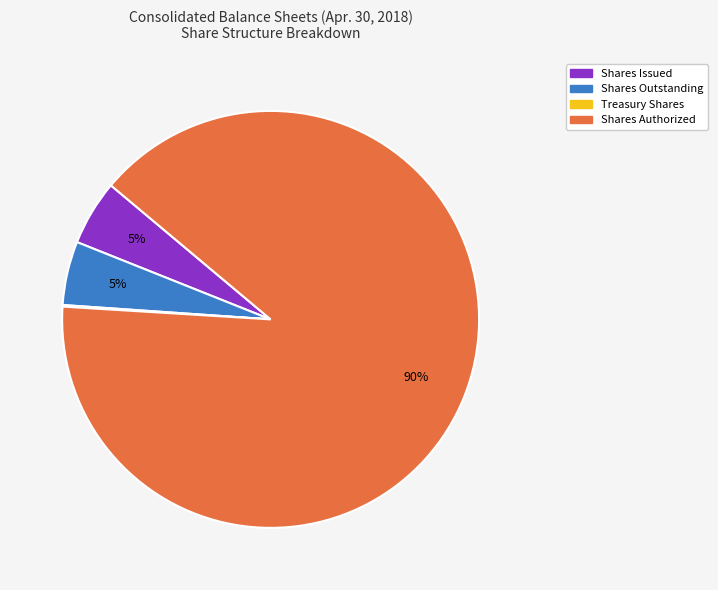

What percentage is the Shares Outstanding slice, to the nearest percent?

5%